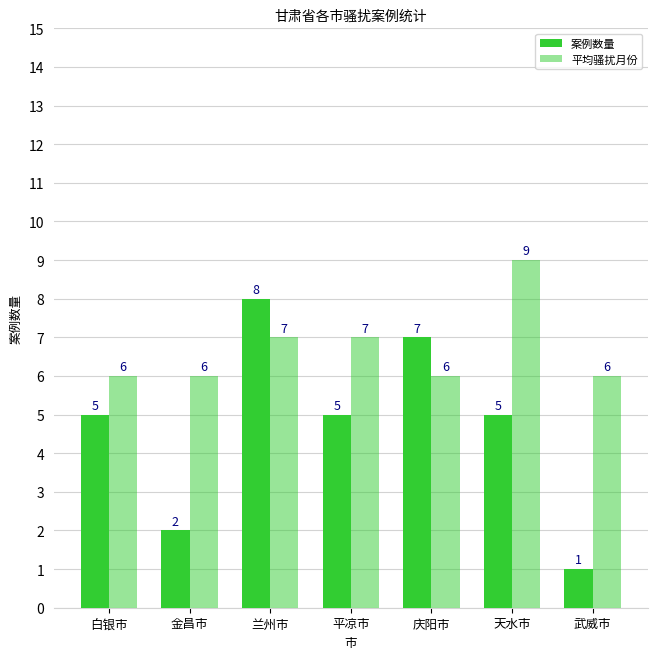

True or false: 案例数量 has a value of 8 at 兰州市.

True